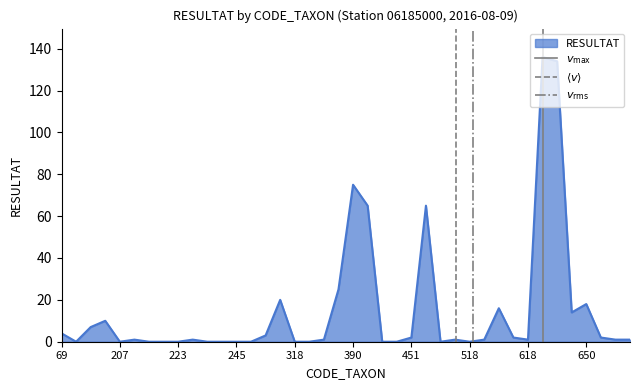

The value of RESULTAT at 223 is 0. True or false?

True